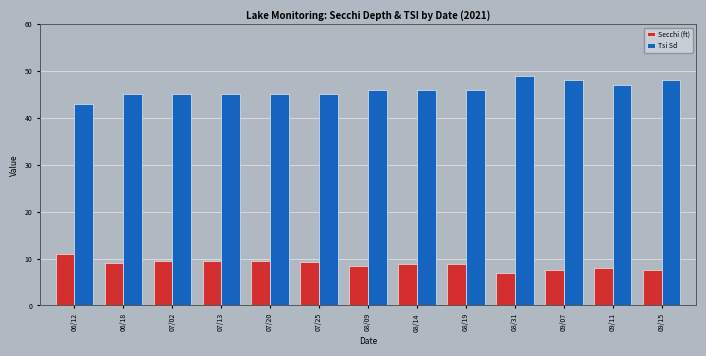

What is the difference between the Secchi (ft) values at 06/12 and 08/31?

4.0